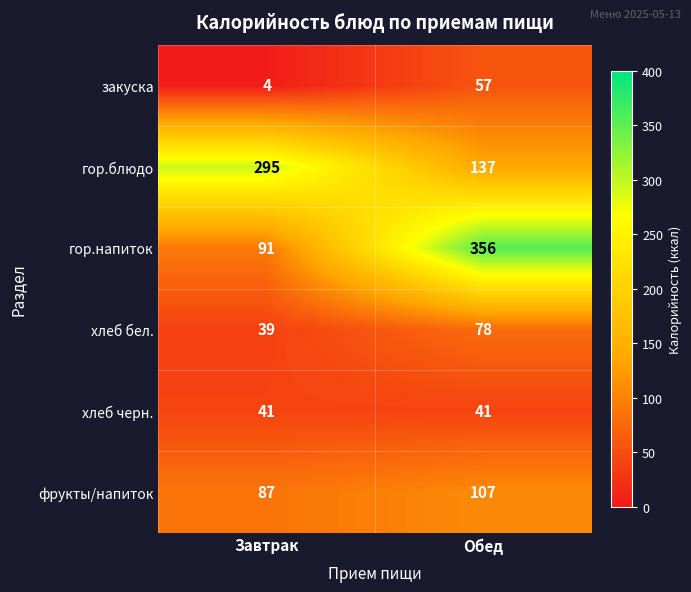

What is the maximum value shown in the chart?

356